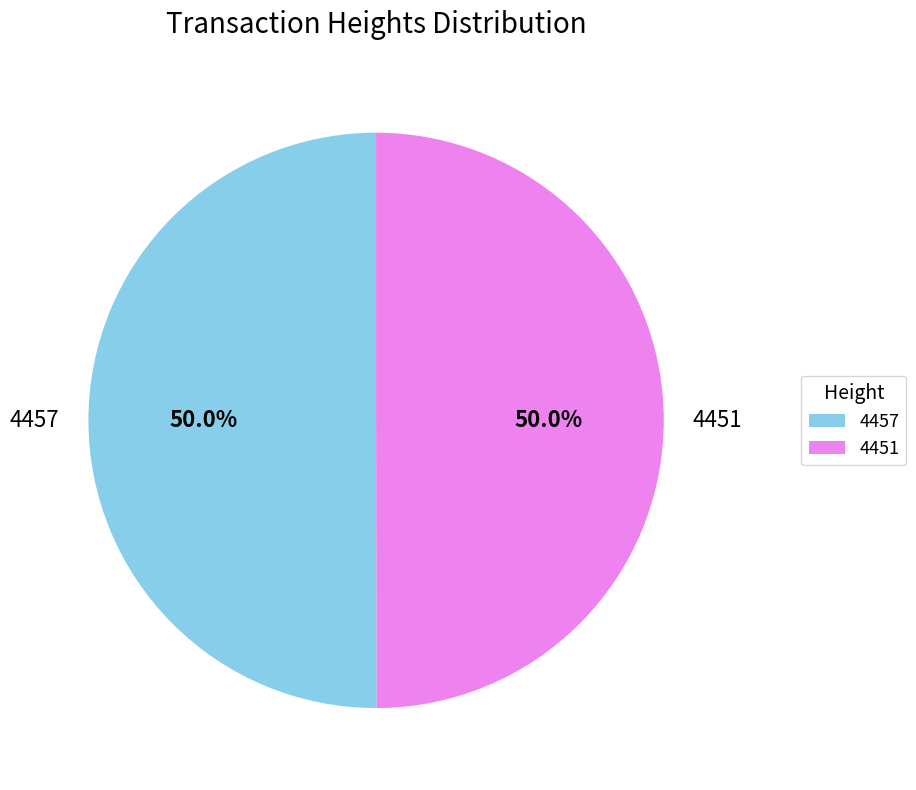

To the nearest percent, what is the combined percentage of 4451 and 4457?

100%